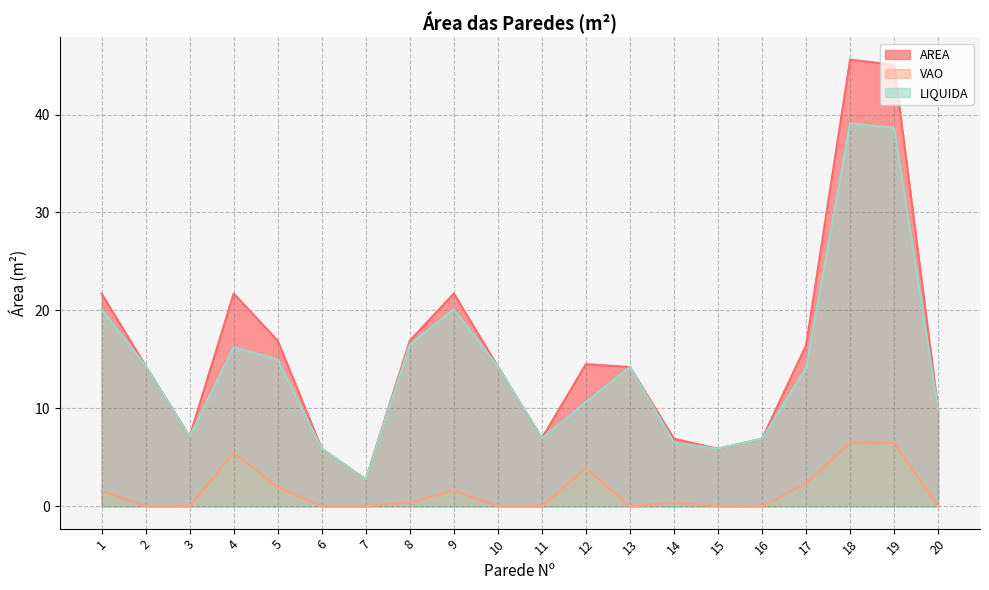

At 4, list the series in order from smallest to largest.

VAO, LIQUIDA, AREA